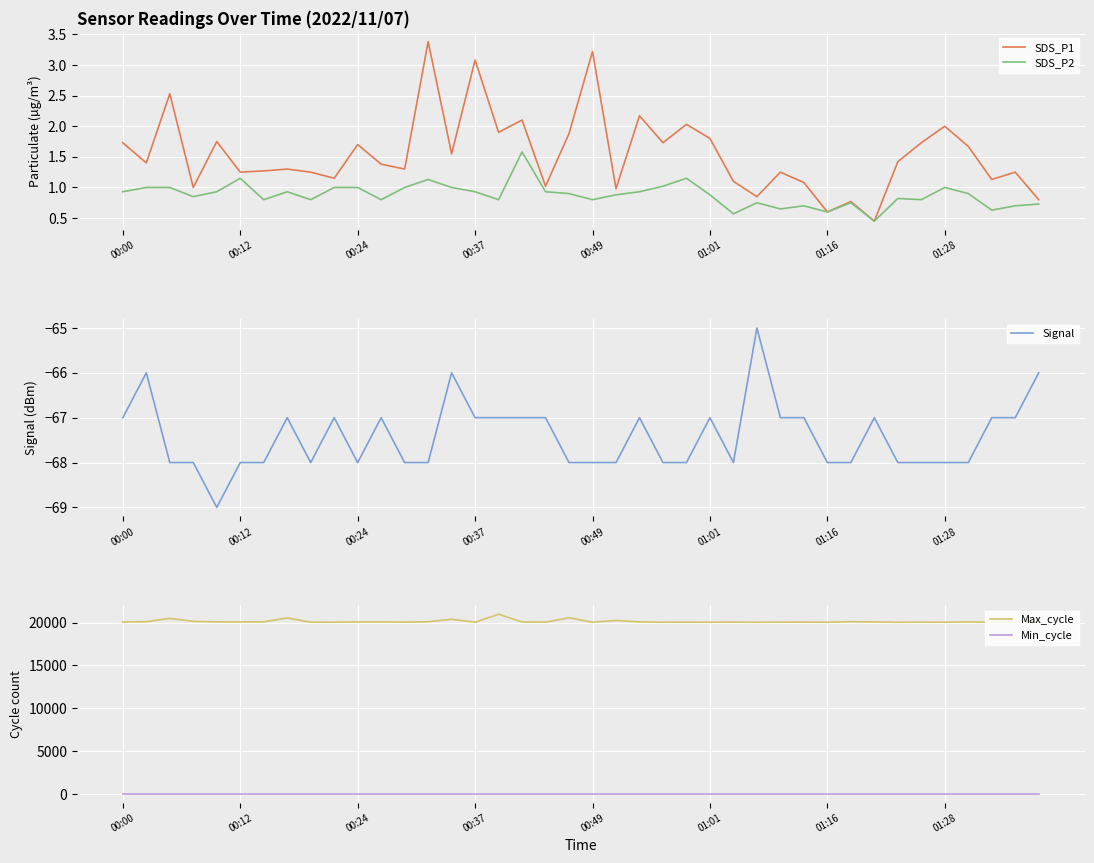

How many distinct data groups are displayed?

5